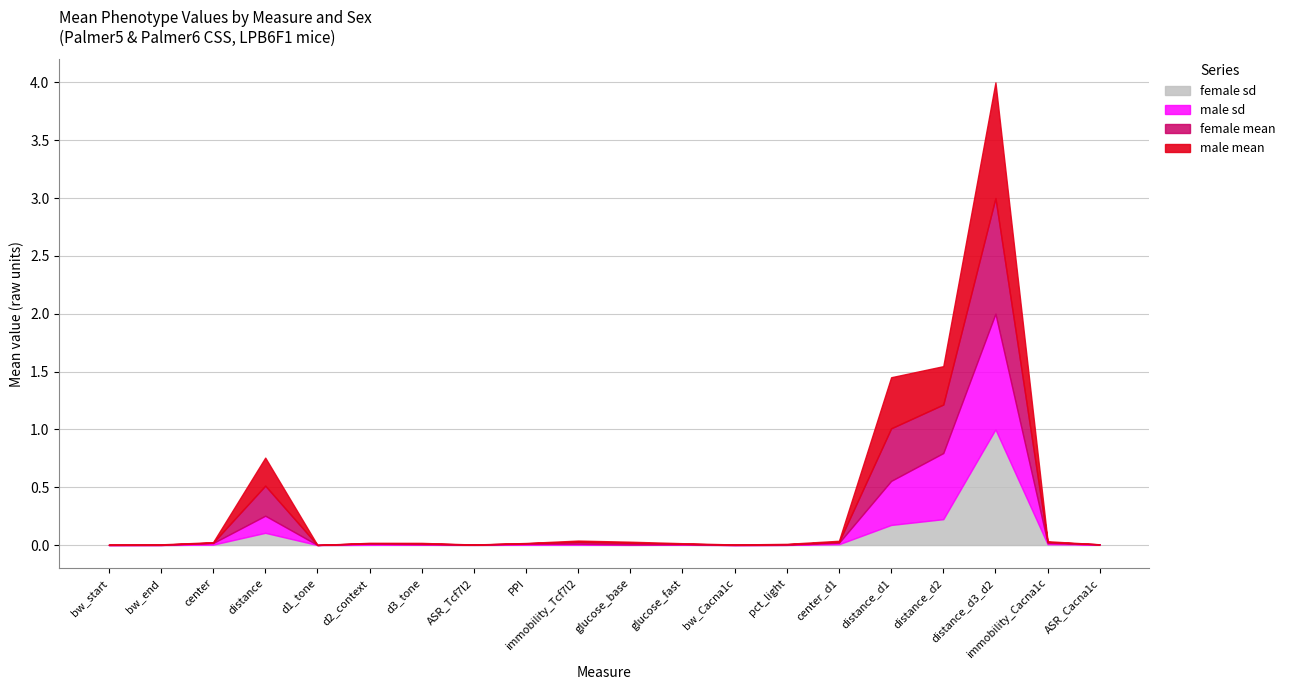

At which category is the sum across all series the highest?

distance_d3_d2